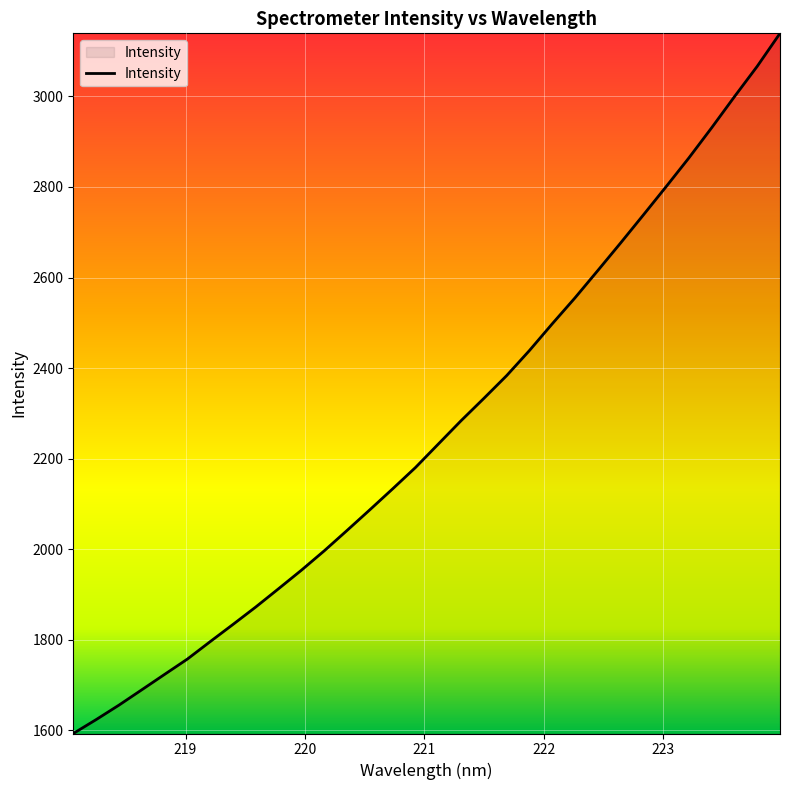

What is the difference between the maximum and minimum values?

1546.4